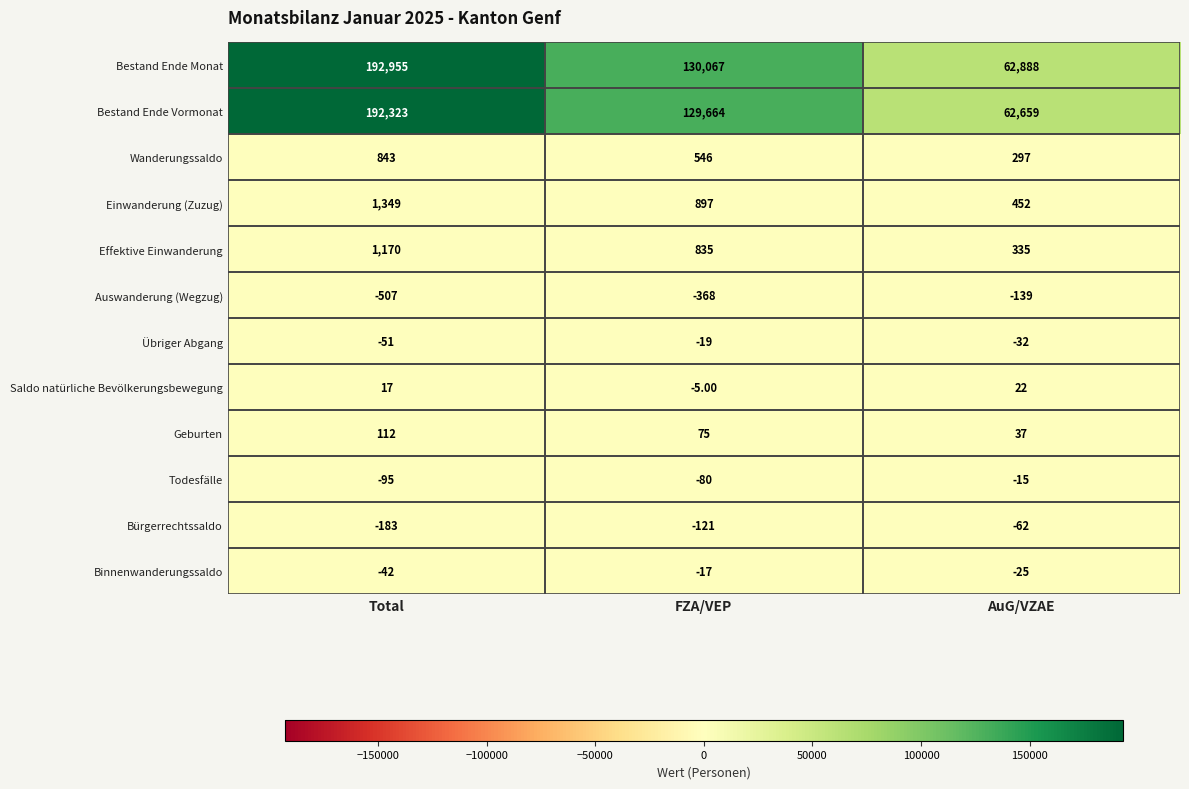

At which label does Bürgerrechtssaldo first exceed -121?

AuG/VZAE